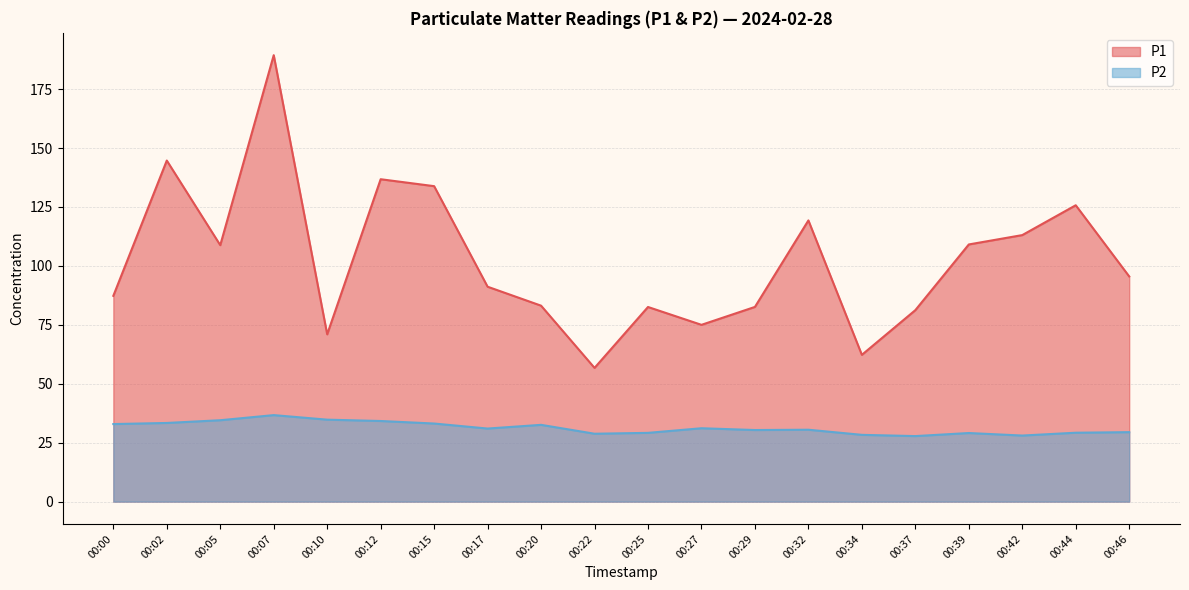

At 00:02, list the series in order from smallest to largest.

P2, P1